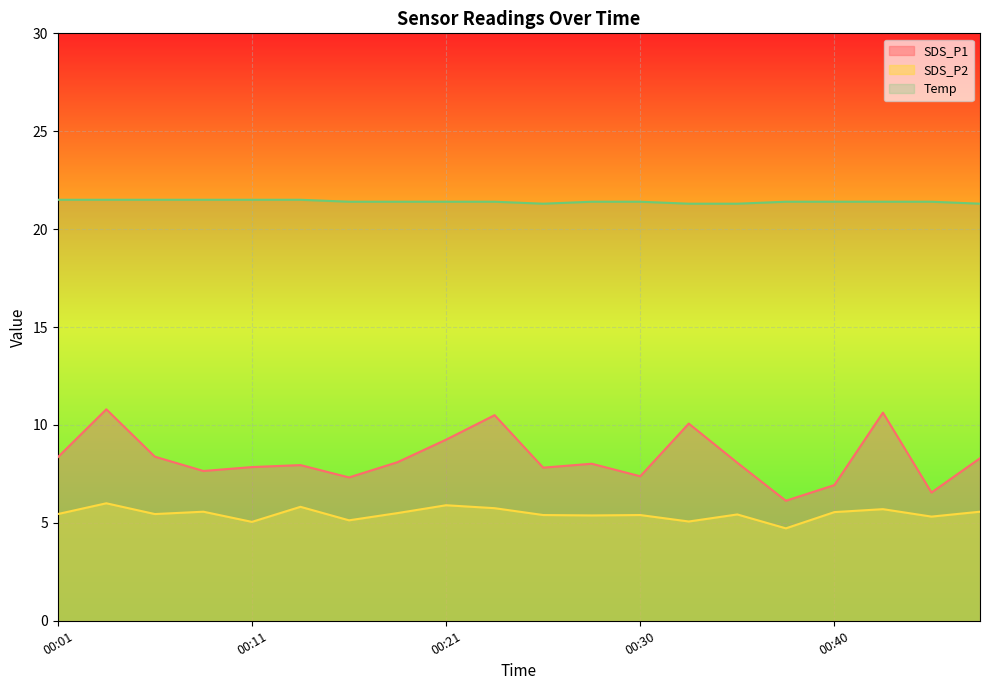

What is the approximate value of SDS_P2 at 00:06?

5.5